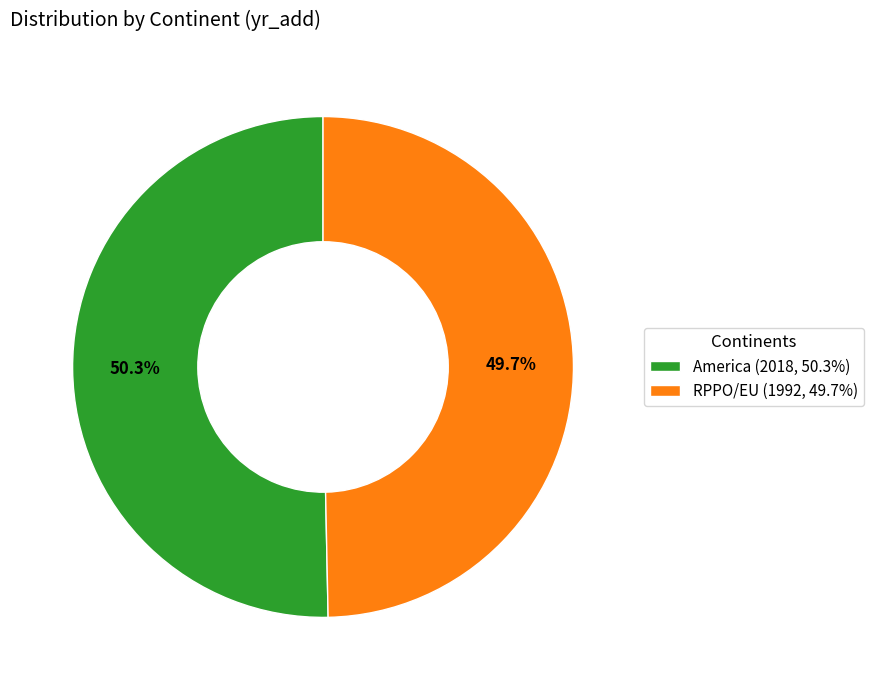

What percentage is the RPPO/EU slice, to the nearest percent?

50%